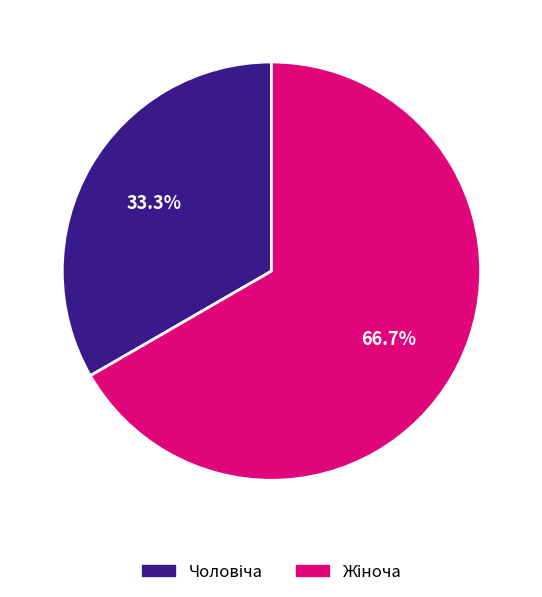

Is there any slice that represents more than half of the pie?

Yes